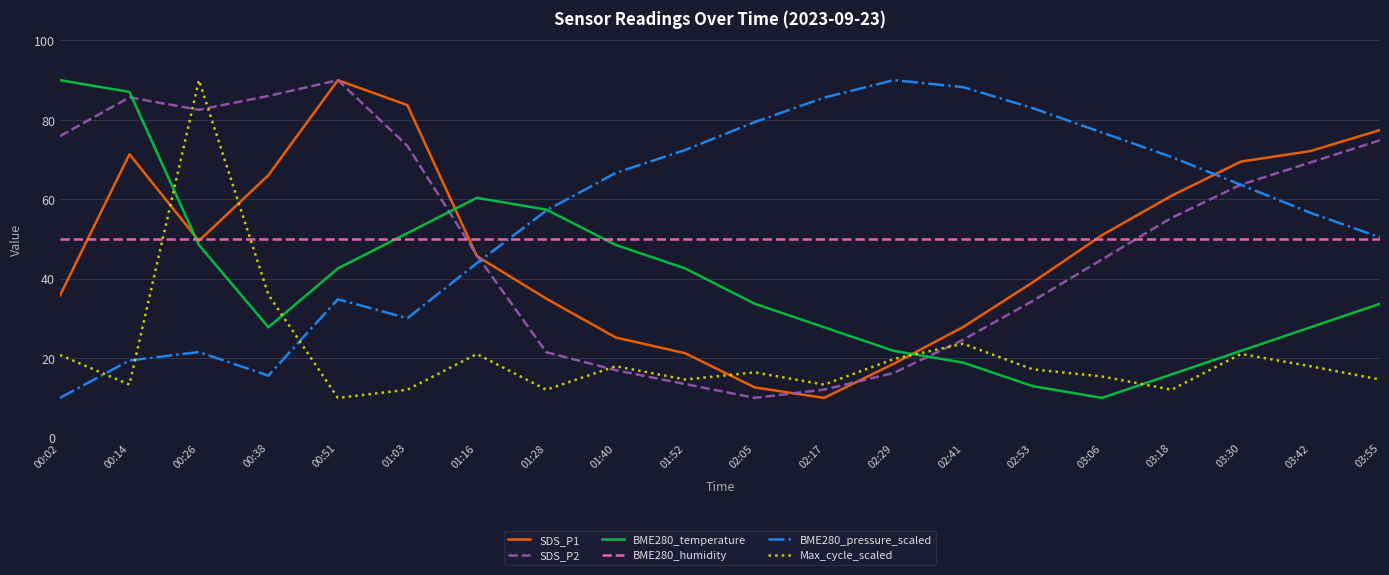

True or false: BME280_temperature and SDS_P1 cross at least once.

True